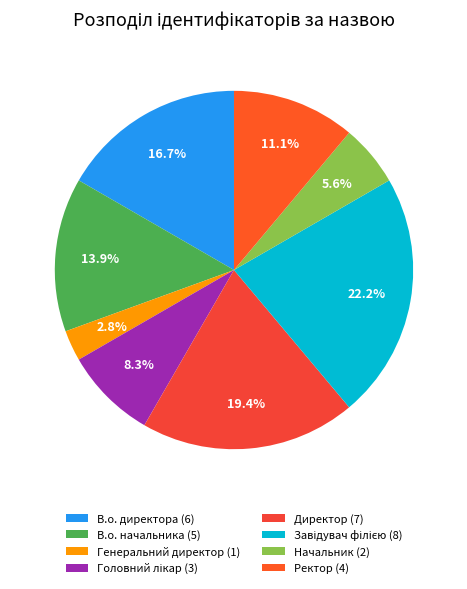

Count the number of slices in the pie.

8